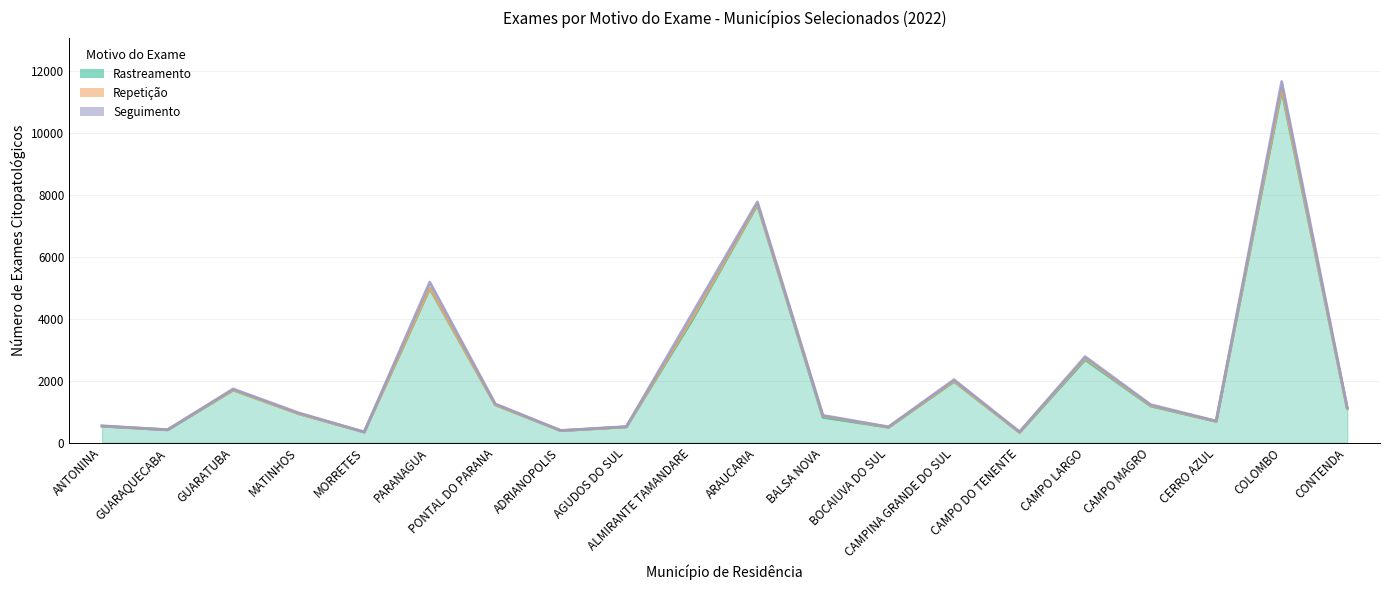

List the series in order of their peak value, lowest first.

Repetição, Seguimento, Rastreamento